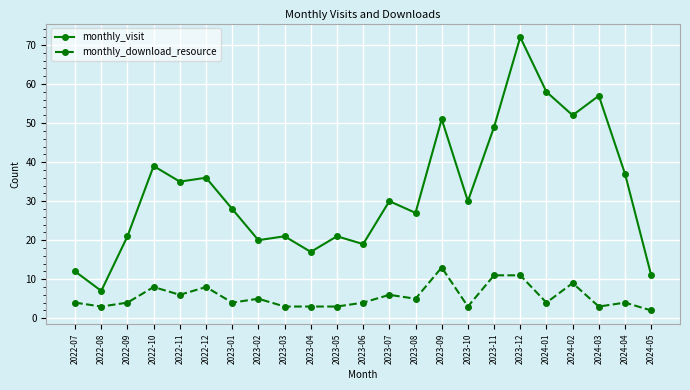

Where is monthly_visit nearest to the value 39?

2022-10